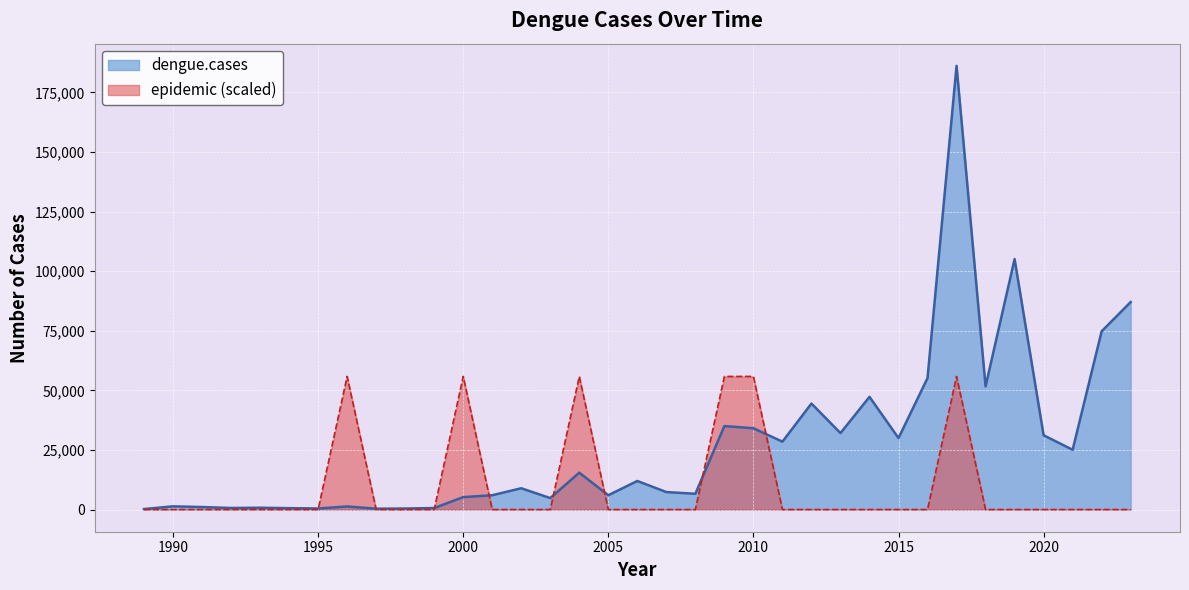

Between which two adjacent categories do epidemic and dengue.cases first intersect?

1995 and 1996